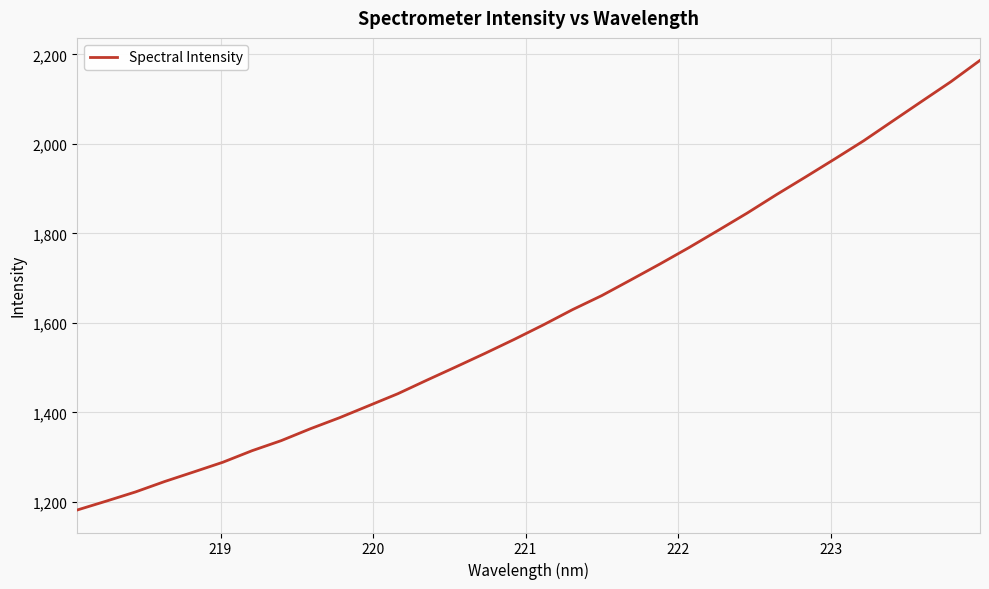

What is the difference between the maximum and minimum values?

1005.0